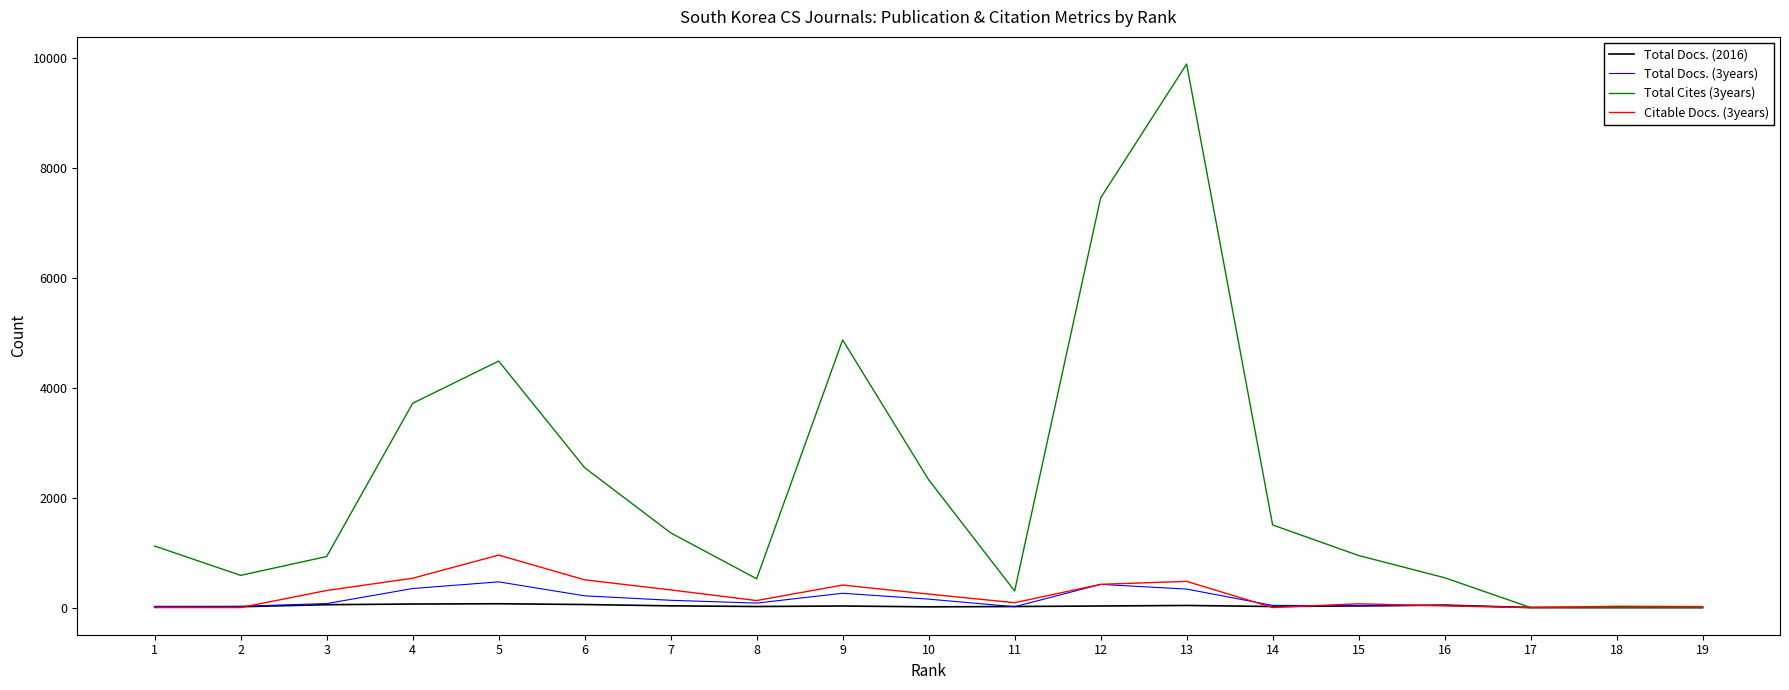

What is the maximum value for Total Docs. (3years)?

467